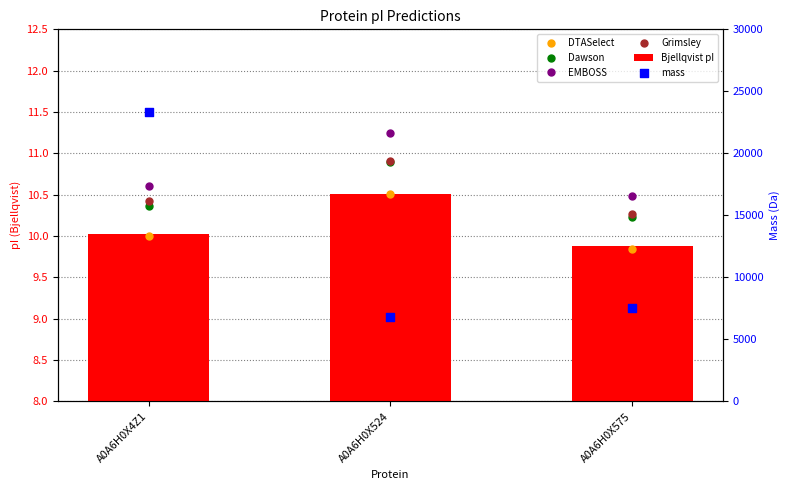

Which series reaches the maximum Y coordinate?

mass